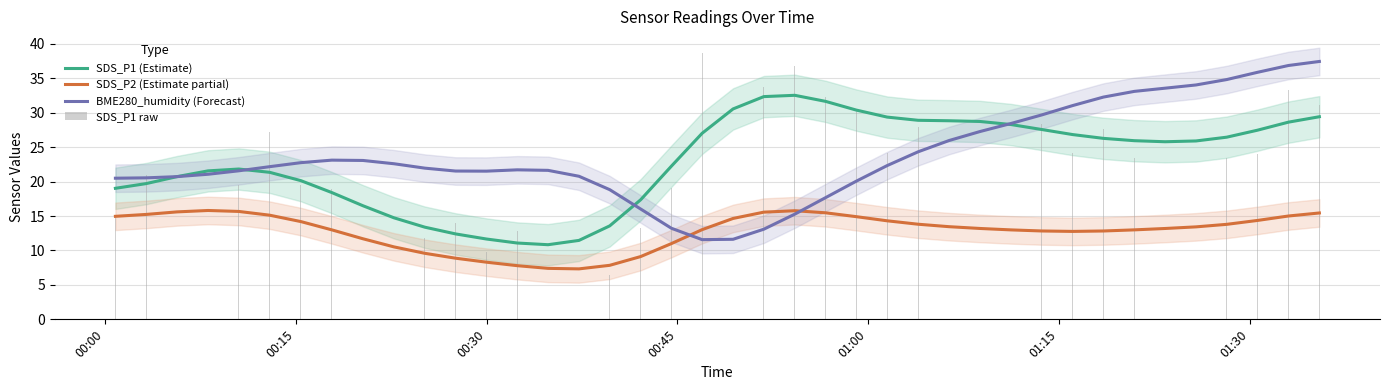

Where does the SDS_P2 (Estimate partial) series first go above 13?

00:00